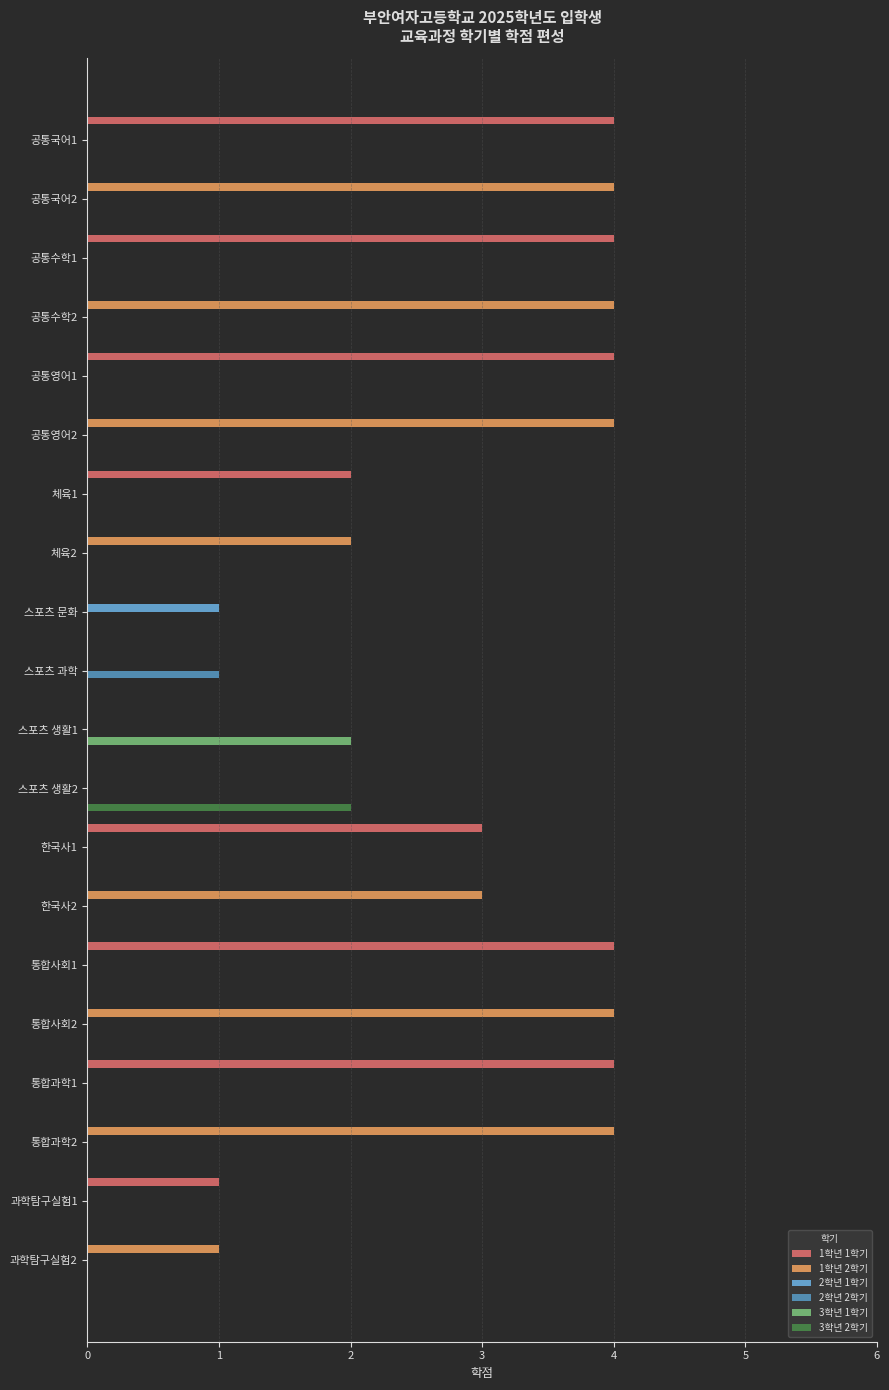

How many series are shown in this chart?

6